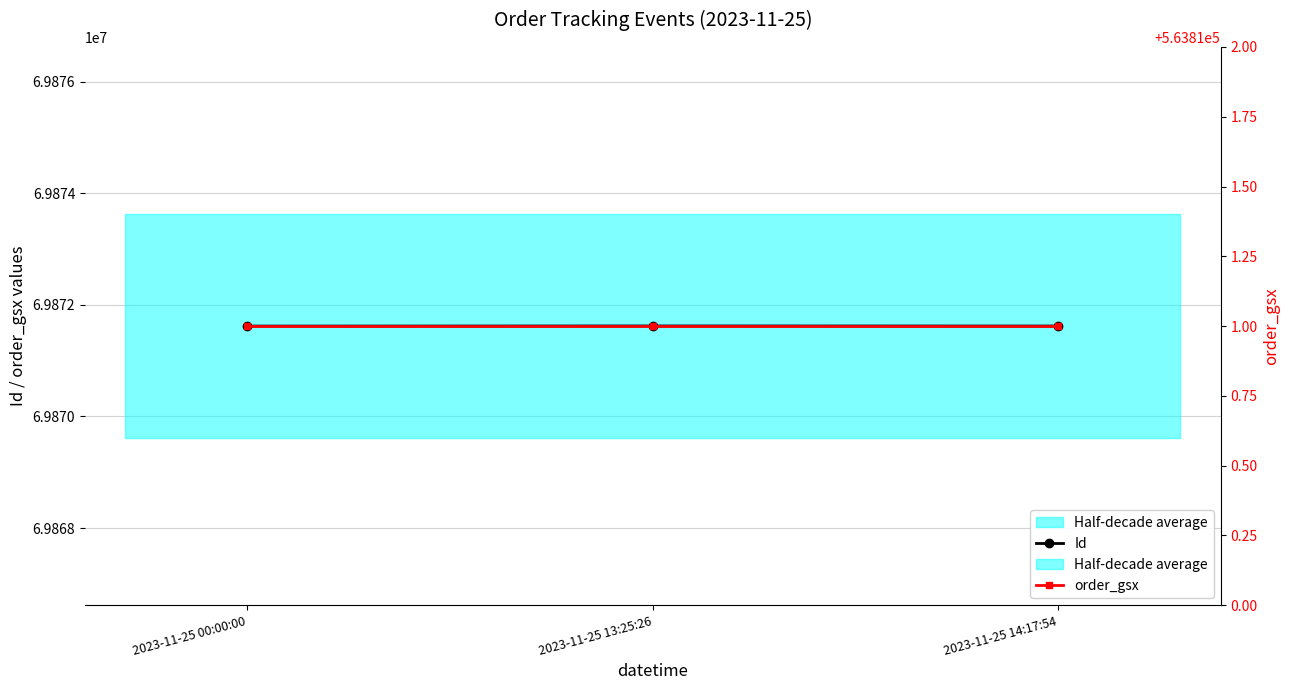

What is the difference between the maximum and second lowest values in the Id series?

1